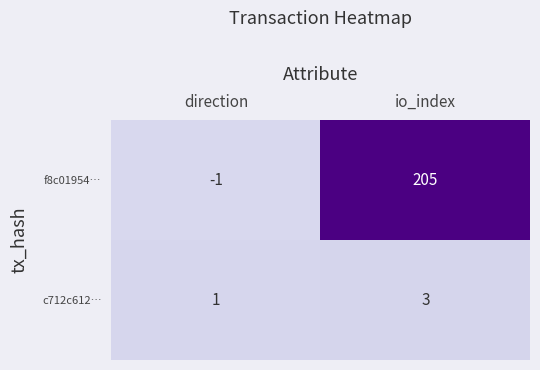

What is the total value across all series at io_index?

208